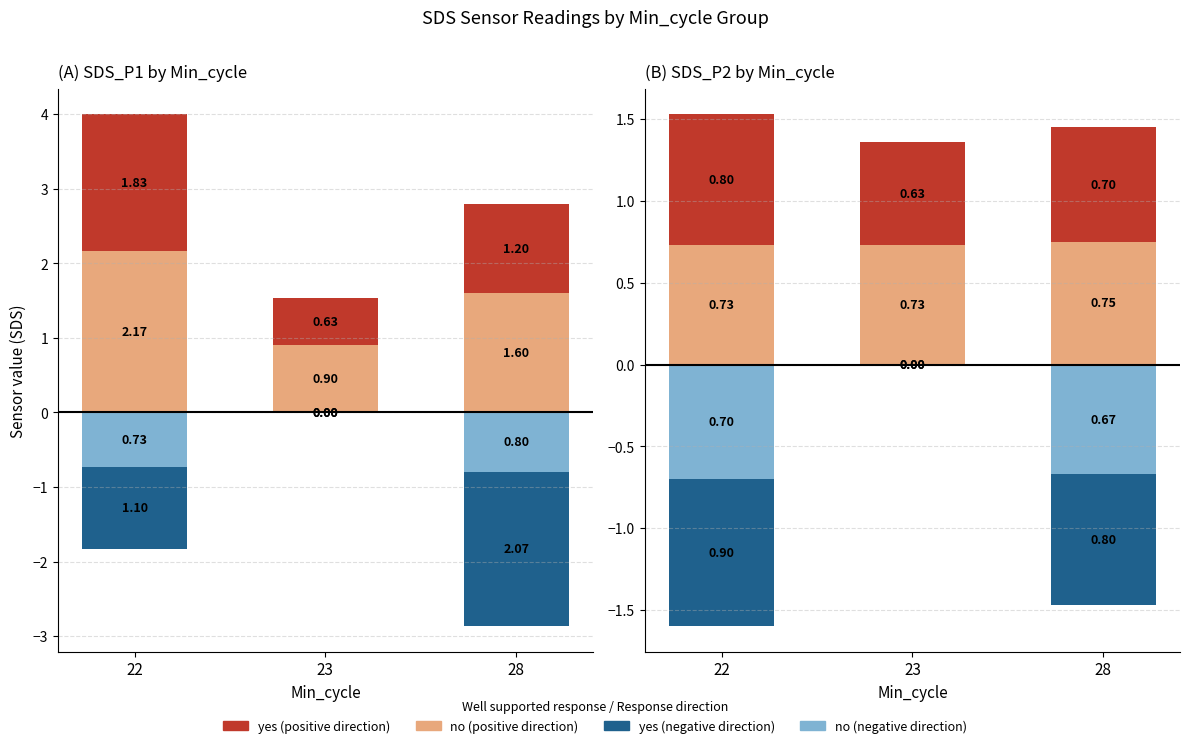

How many bars are there in total?

12